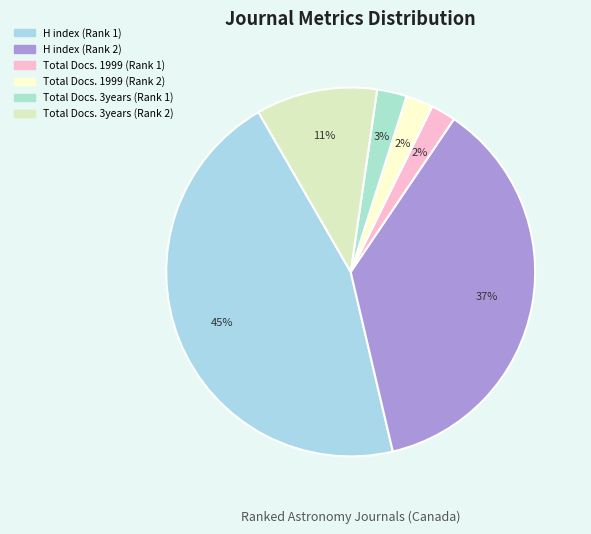

Do Total Docs. 1999 (Rank 2) and H index (Rank 2) together represent more than half of the pie?

No